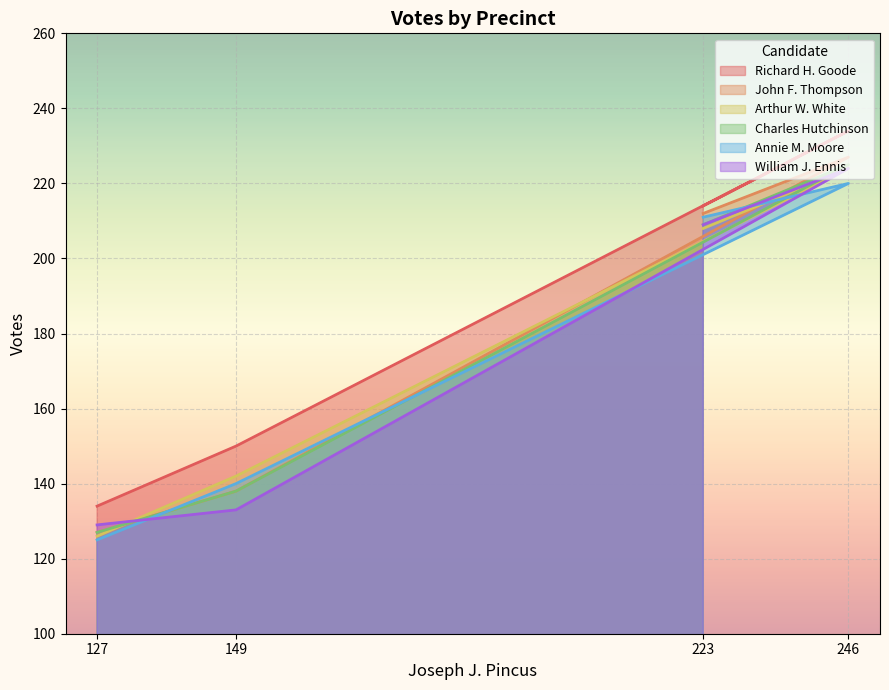

What is the sum of all Richard H. Goode values?

732